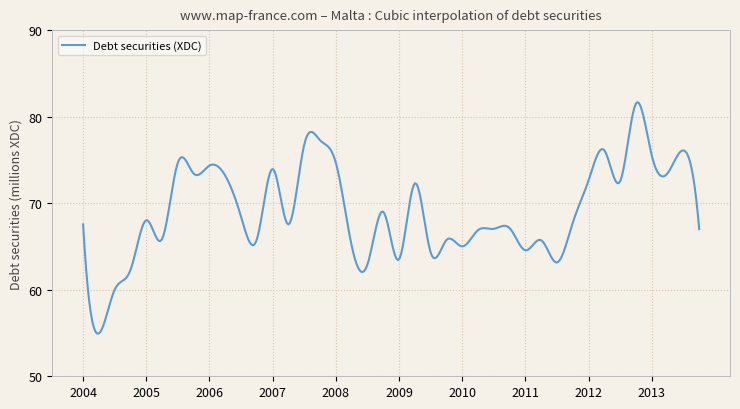

What is the greatest value displayed?

81.7